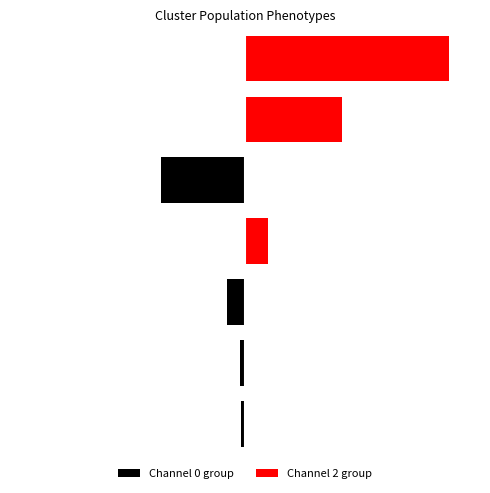

True or false: Channel 2 group has a value of 0 at 2.

True